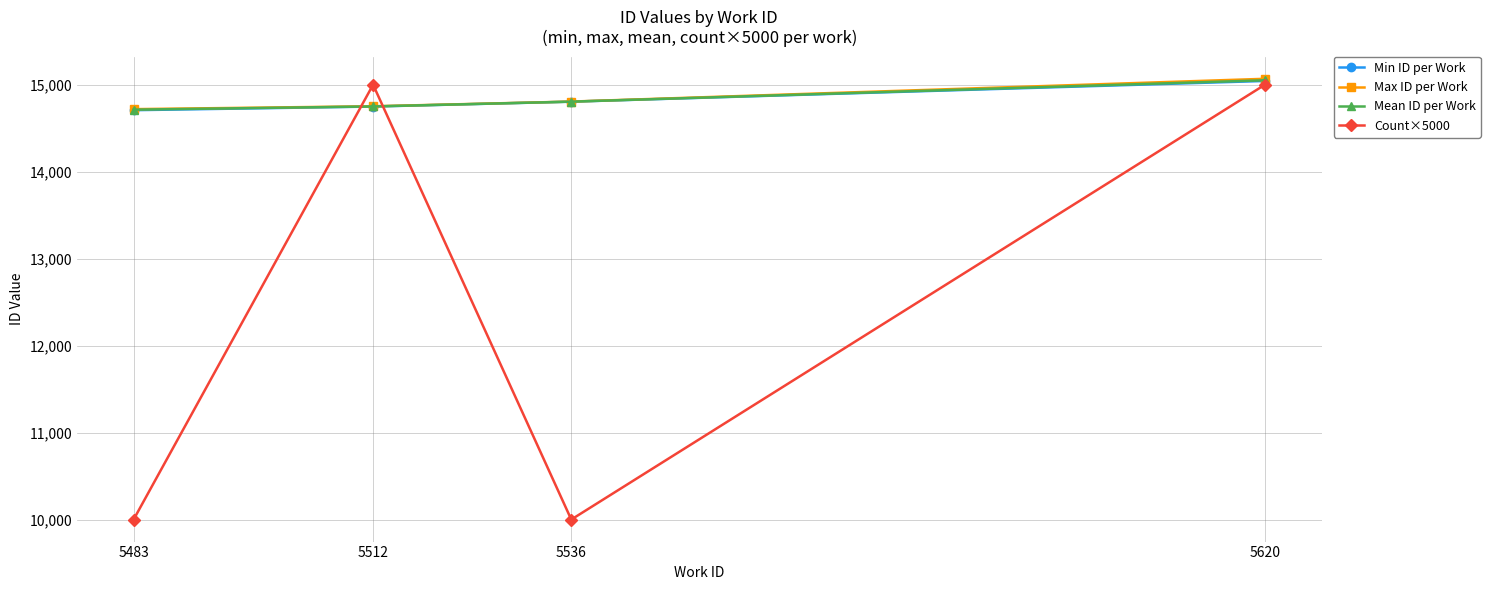

Which series changed the most between 5483 and 5536?

Min ID per Work